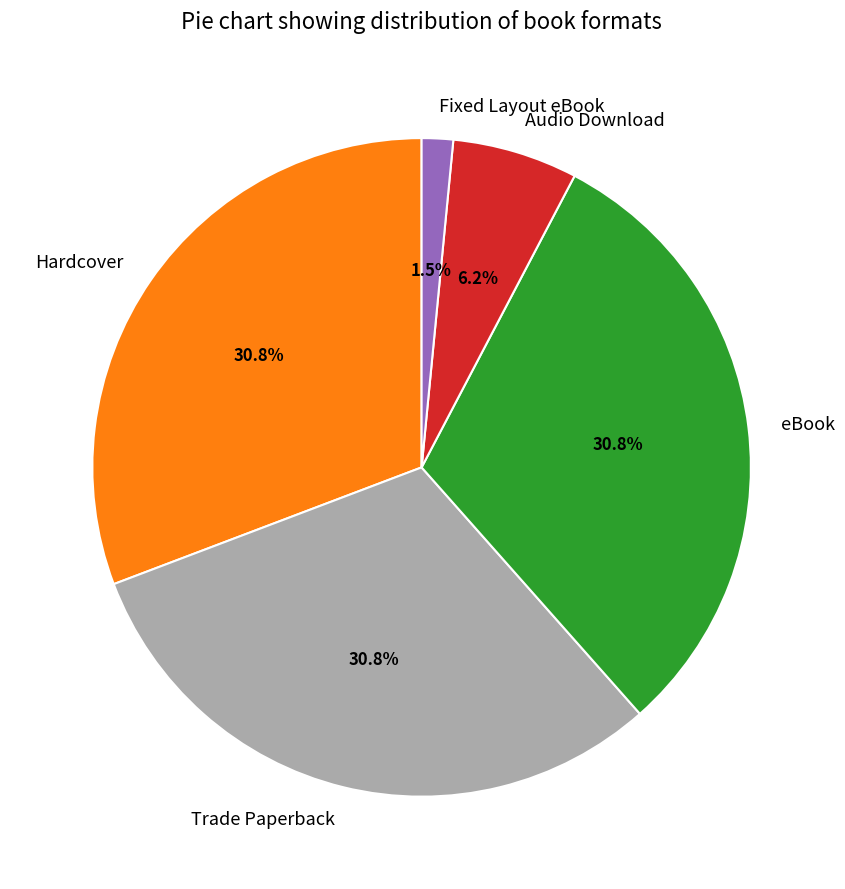

To the nearest percent, what is the average slice percentage?

20%